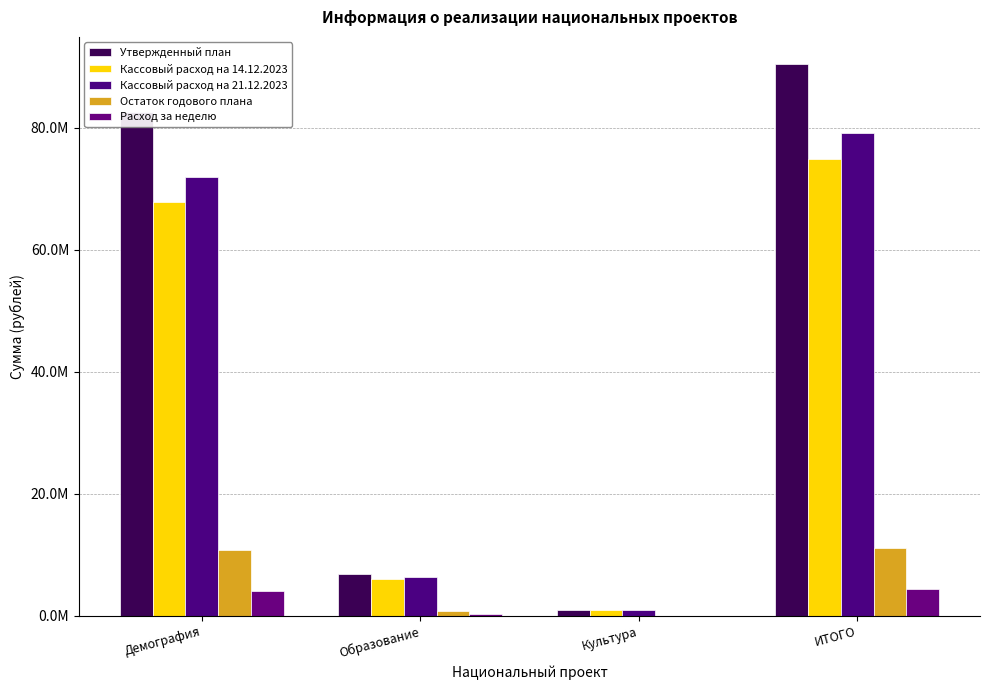

What position from the left is Образование?

2